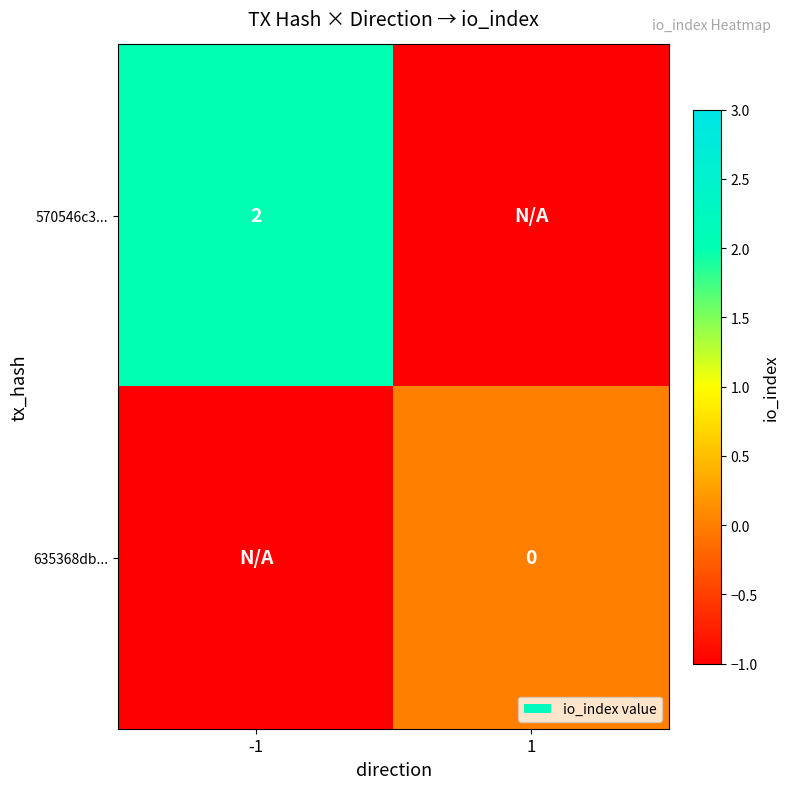

Where is 635368db... nearest to the value 0?

1